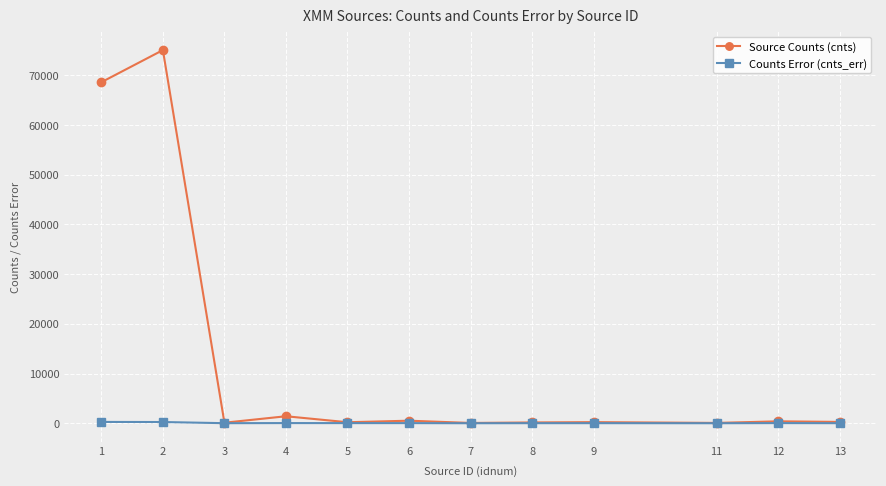

Which series has the largest range (max minus min)?

Source Counts (cnts)